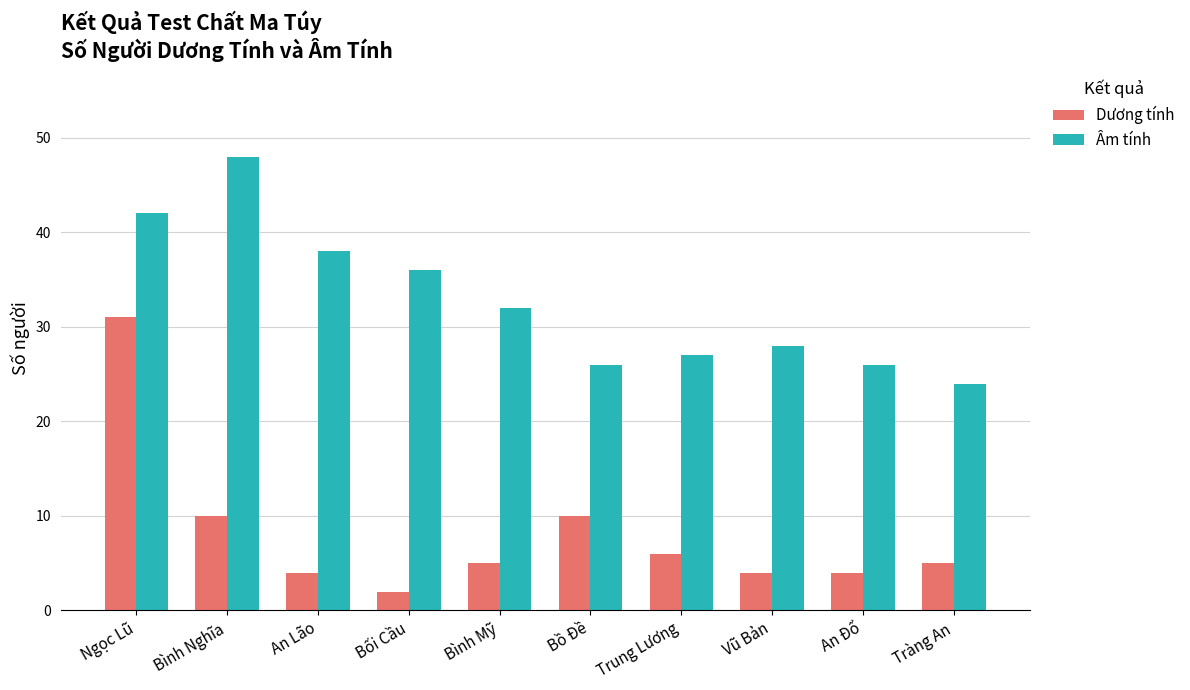

What is the sum of the Dương tính values at Trung Lương and Bối Cầu?

8